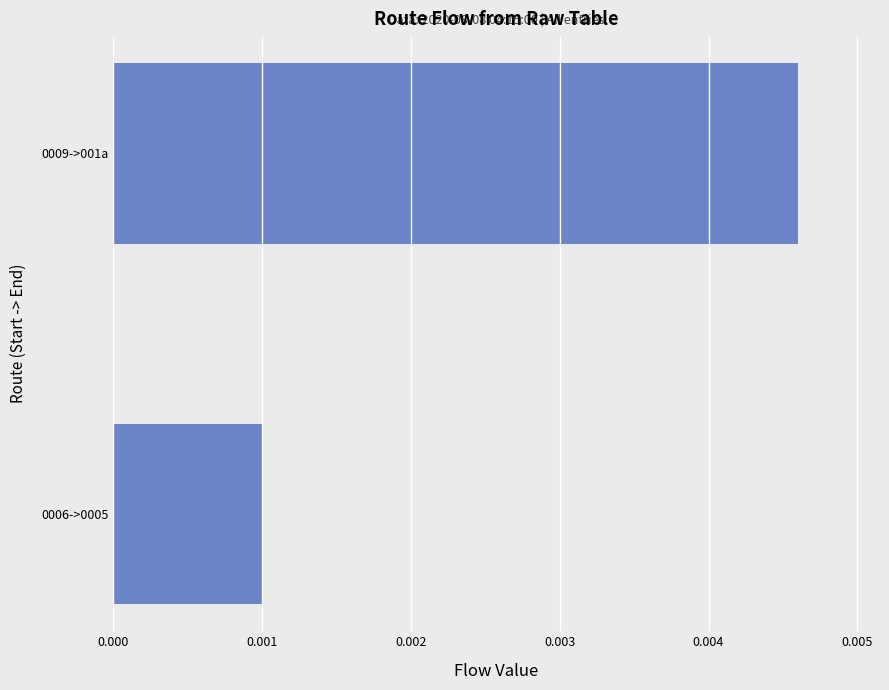

Where is the data nearest to the value 0?

0006->0005